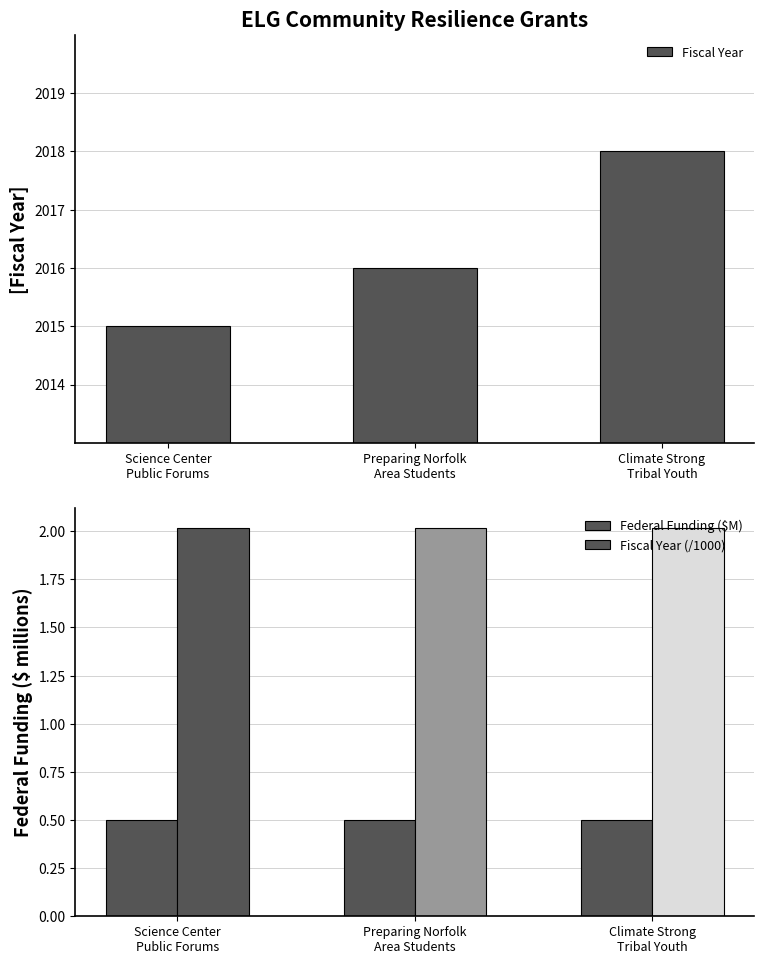

What is the label of the 1st bar from the right?

Climate Strong
Tribal Youth